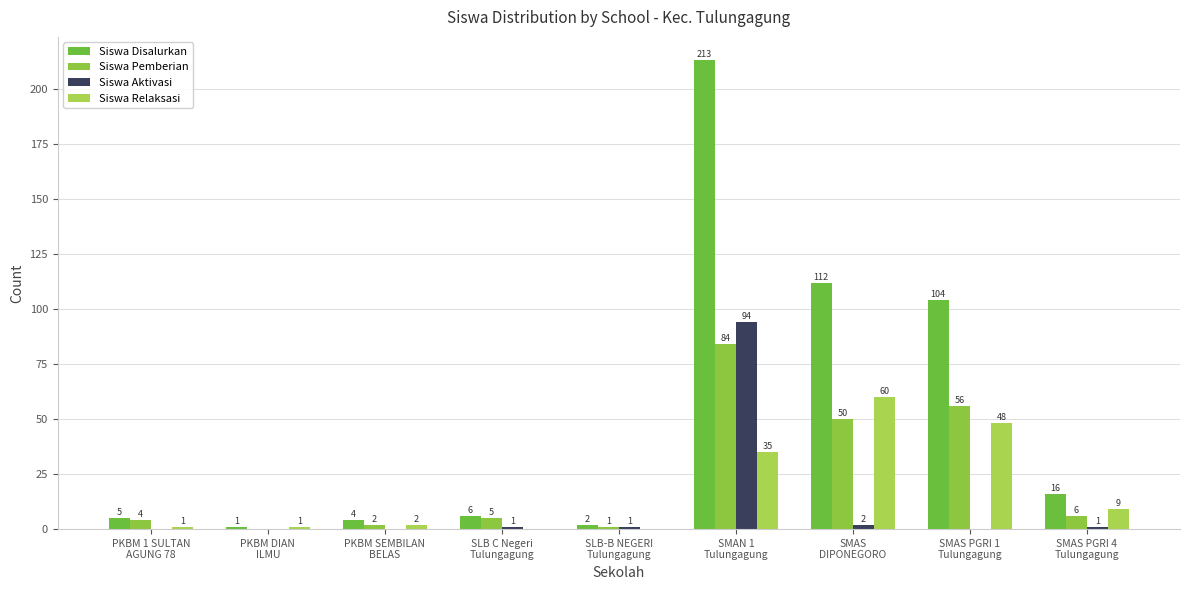

What is the sum of all Siswa Relaksasi values?

156